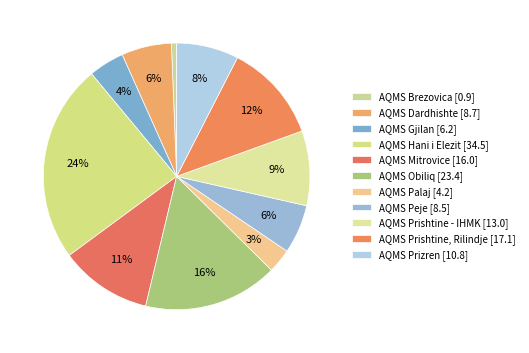

Approximately how many times larger is the value at AQMS Prishtine, Rilindje compared to AQMS Peje?

2.0